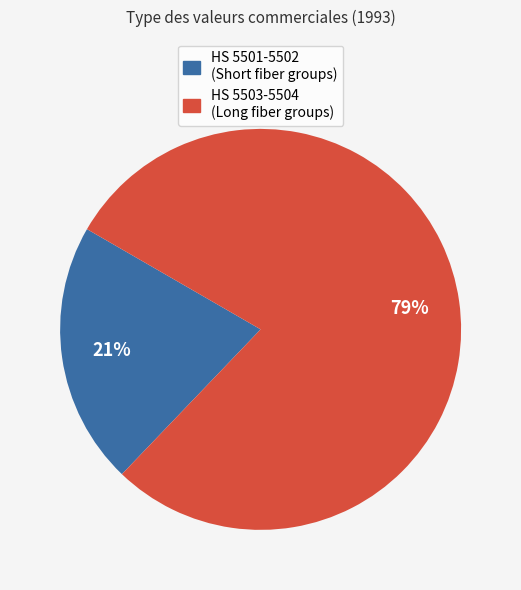

Is there any slice that represents more than half of the pie?

Yes